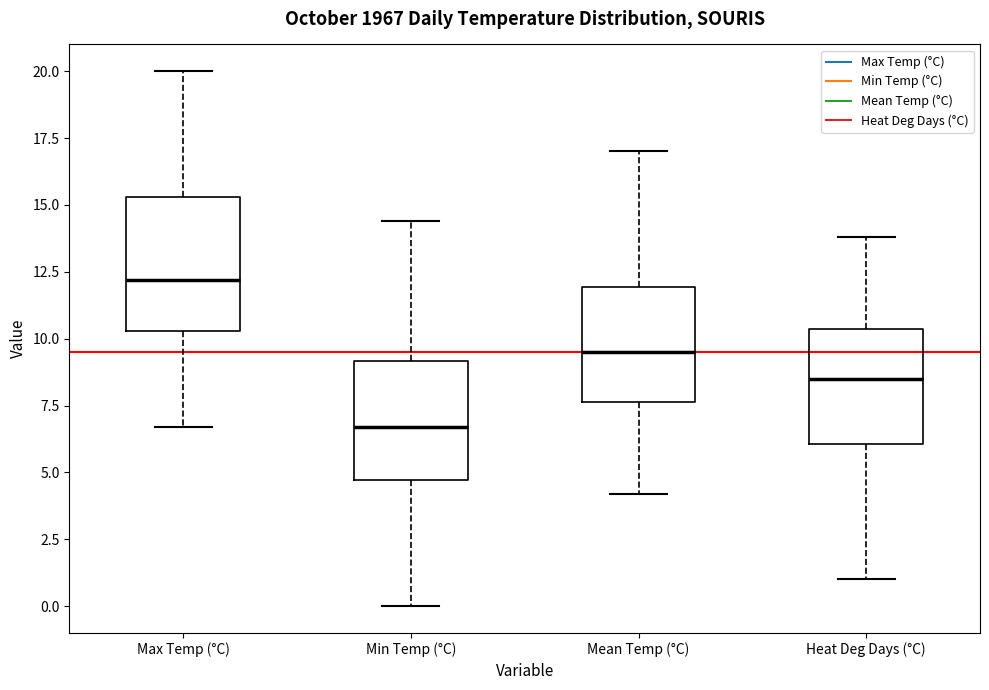

Reading left to right, read every box against the y-axis: the position of its median line, the range the box covers, and the ends of its whiskers. The values are not printed on the chart, so give them approximately, as read against the axis.

Max Temp (°C): median 12.0, box 10.5 to 15.5, whiskers 6.5 to 20.0
Min Temp (°C): median 6.5, box 4.5 to 9.0, whiskers 0.0 to 14.5
Mean Temp (°C): median 9.5, box 7.5 to 12.0, whiskers 4.0 to 17.0
Heat Deg Days (°C): median 8.5, box 6.0 to 10.5, whiskers 1.0 to 14.0